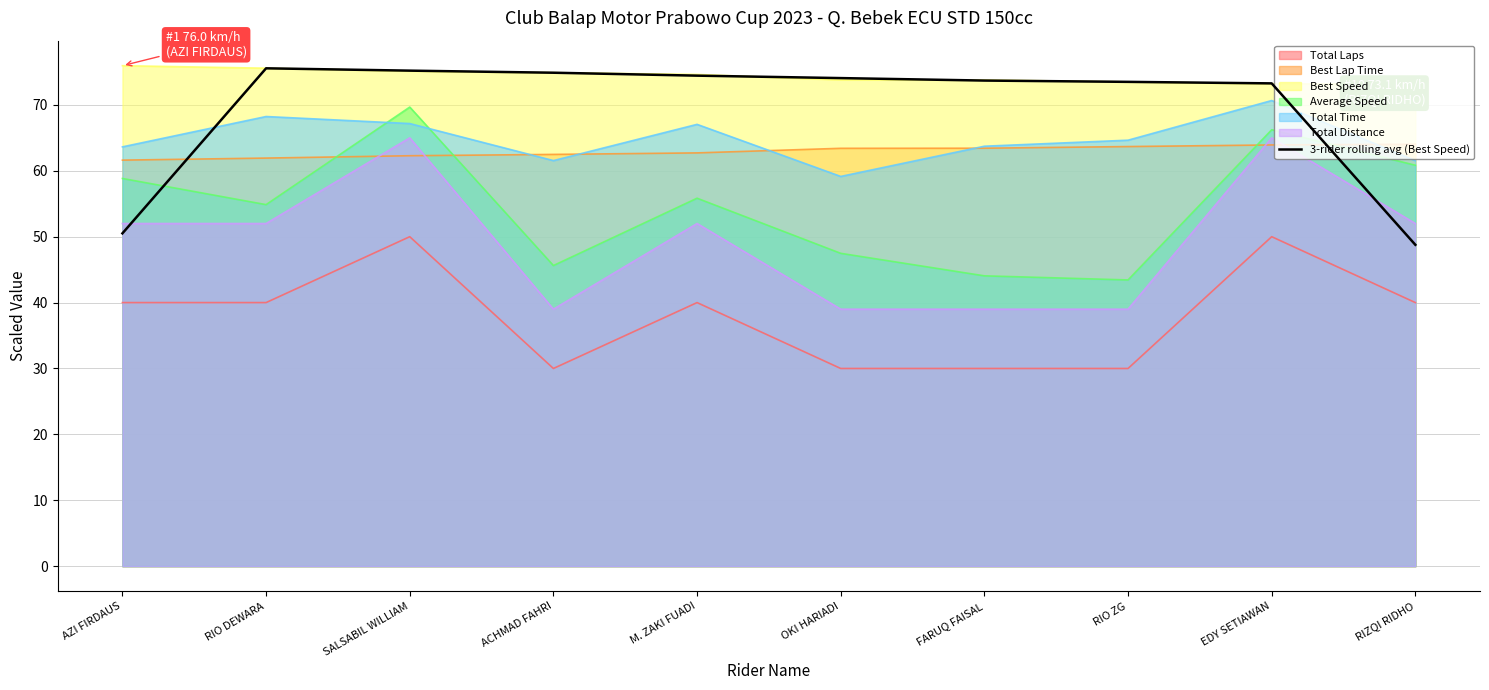

Rank the categories by value from lowest to highest.

RIZQI RIDHO, AZI FIRDAUS, EDY SETIAWAN, RIO ZG, FARUQ FAISAL, OKI HARIADI, M. ZAKI FUADI, ACHMAD FAHRI, SALSABIL WILLIAM, RIO DEWARA